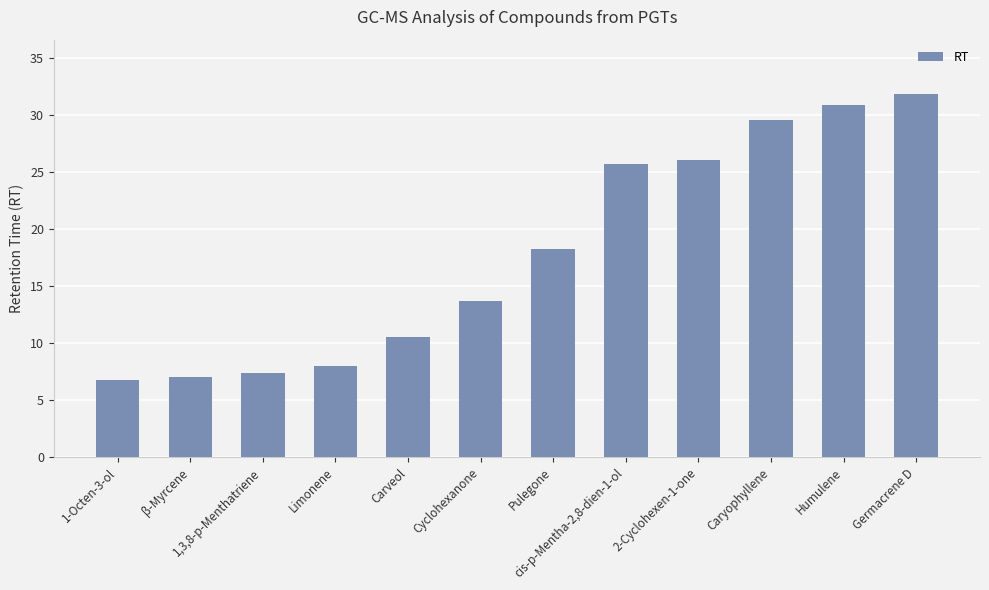

What is the difference between the maximum and minimum values?

25.1